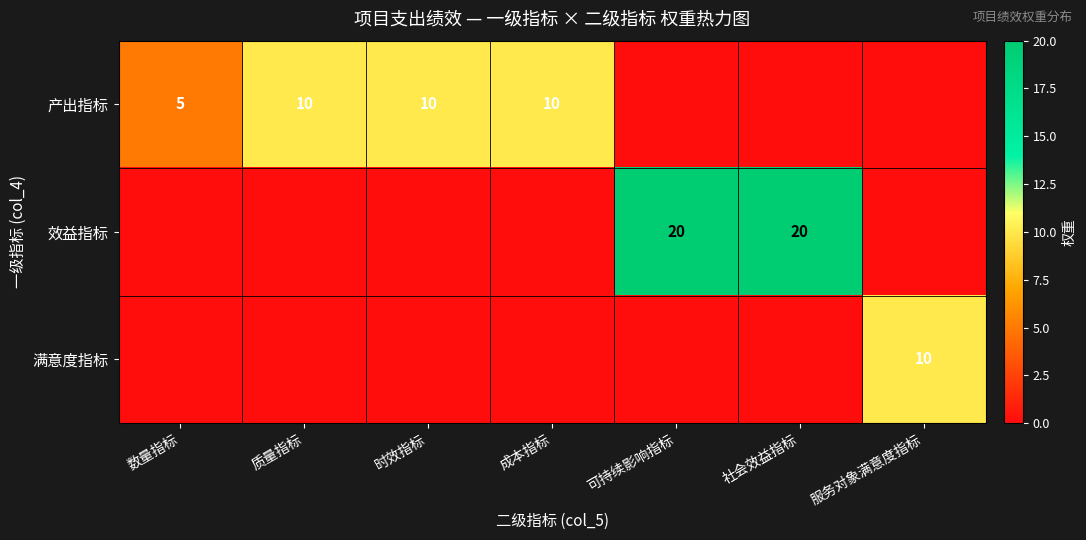

True or false: 产出指标 has a value of 10 at 质量指标.

True